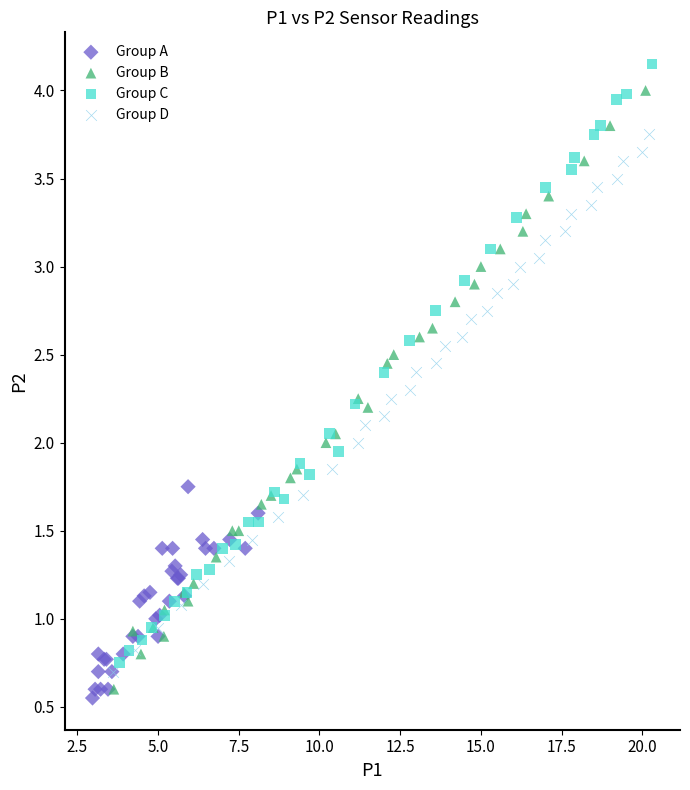

What are all the series names shown in the legend?

Group A, Group B, Group C, Group D